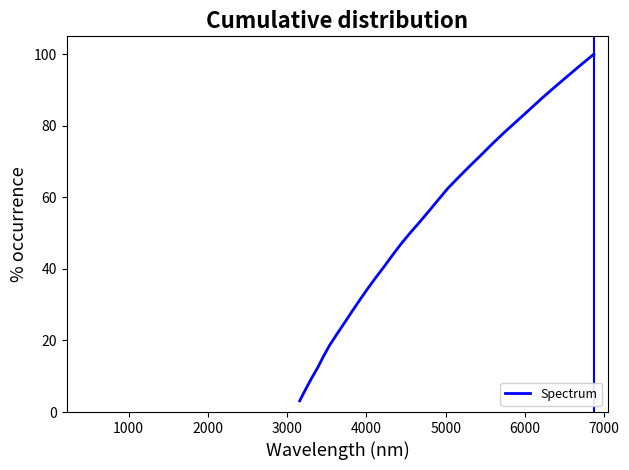

Is this an area chart (filled region under the line)?

No